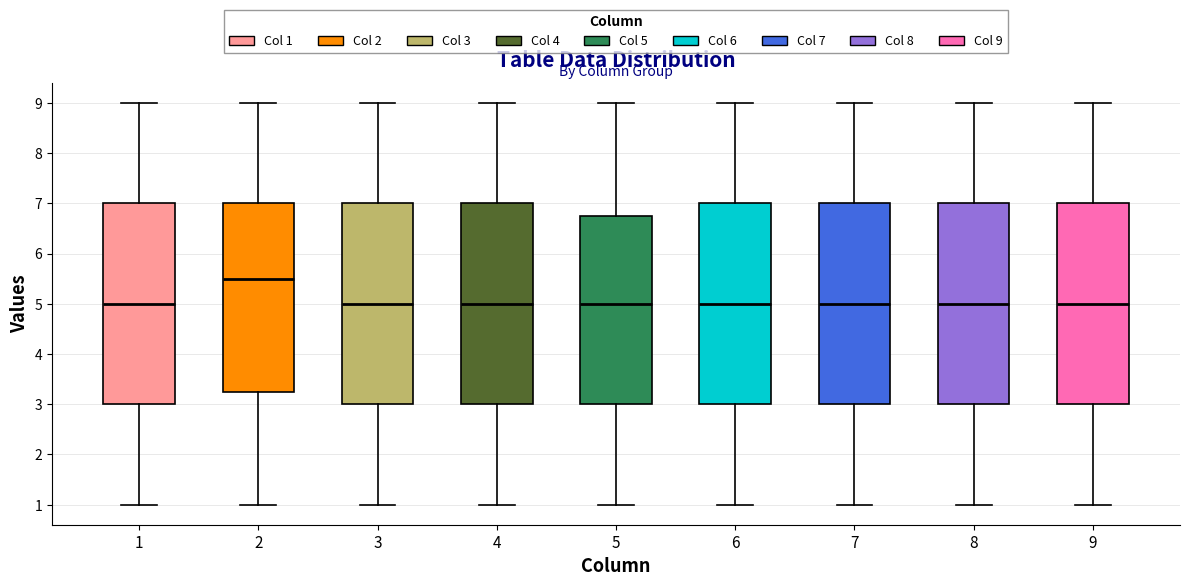

Reading left to right, read every box against the y-axis: the position of its median line, the range the box covers, and the ends of its whiskers. The values are not printed on the chart, so give them approximately, as read against the axis.

1: median 5.0, box 3.0 to 7.0, whiskers 1.0 to 9.0
2: median 5.5, box 3.3 to 7.0, whiskers 1.0 to 9.0
3: median 5.0, box 3.0 to 7.0, whiskers 1.0 to 9.0
4: median 5.0, box 3.0 to 7.0, whiskers 1.0 to 9.0
5: median 5.0, box 3.0 to 6.8, whiskers 1.0 to 9.0
6: median 5.0, box 3.0 to 7.0, whiskers 1.0 to 9.0
7: median 5.0, box 3.0 to 7.0, whiskers 1.0 to 9.0
8: median 5.0, box 3.0 to 7.0, whiskers 1.0 to 9.0
9: median 5.0, box 3.0 to 7.0, whiskers 1.0 to 9.0